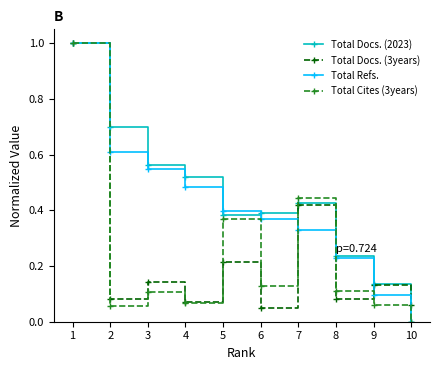

At which label is Total Docs. (2023) closest to 0?

10